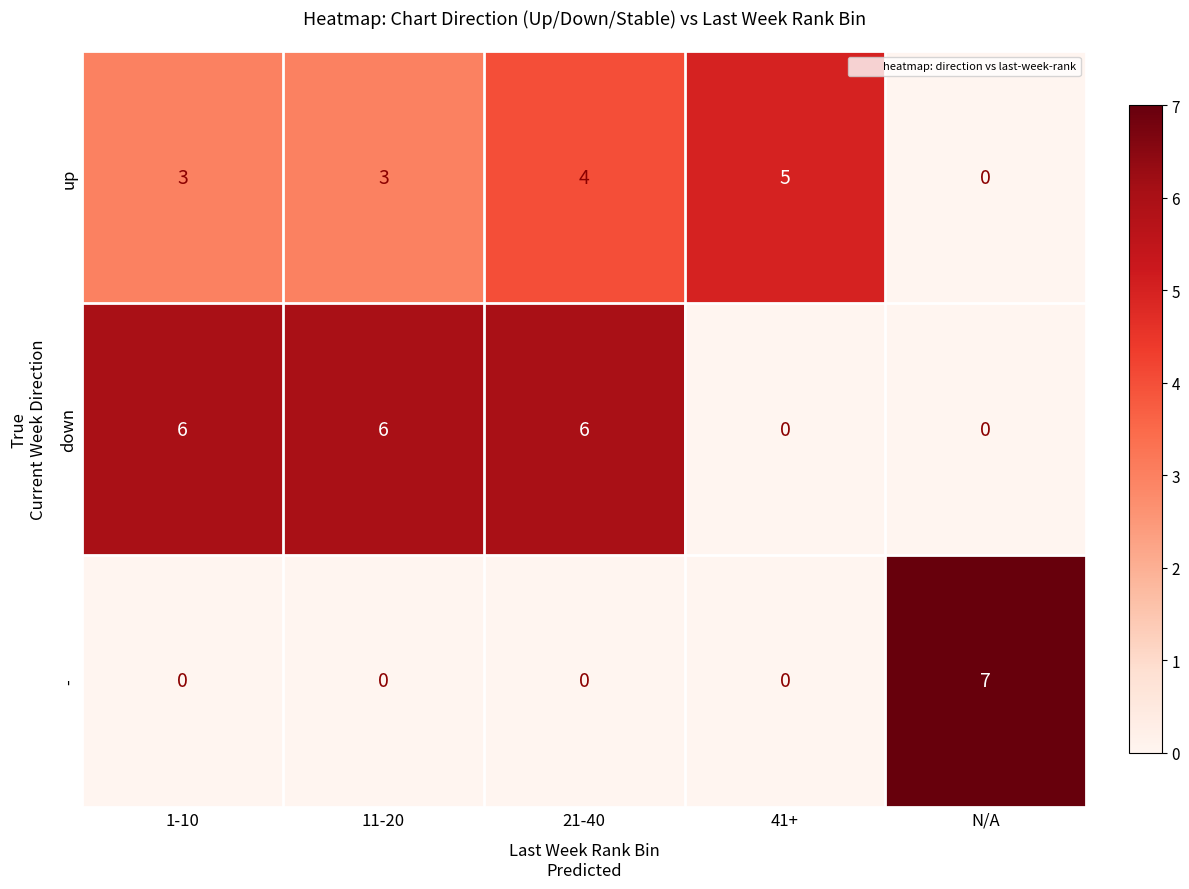

Reading left to right, transcribe all the data shown in this chart.

up: 3	3	4	5	0
down: 6	6	6	0	0
-: 0	0	0	0	7